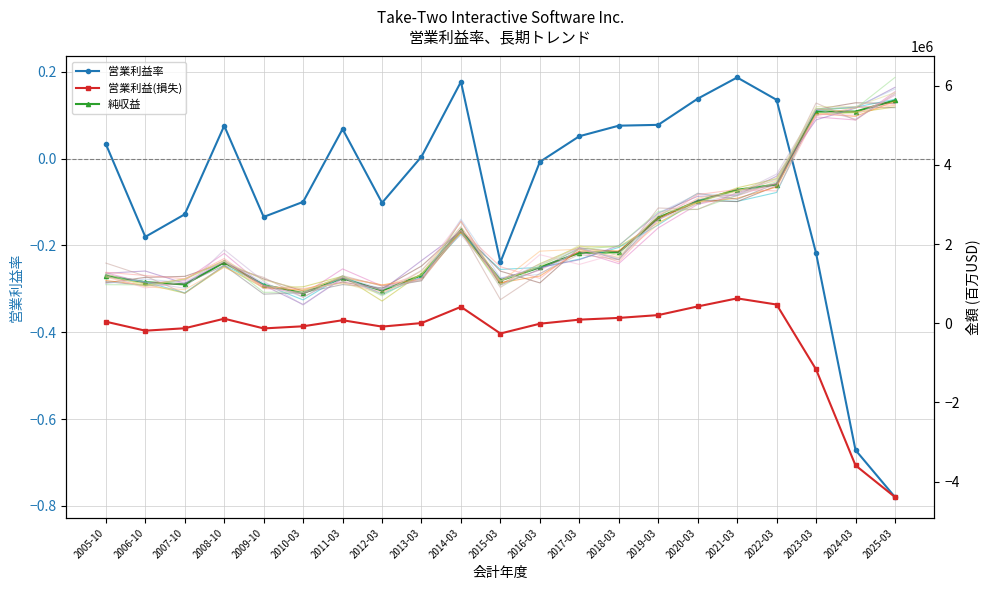

At which category does the chart reach its minimum across all series?

2025-03